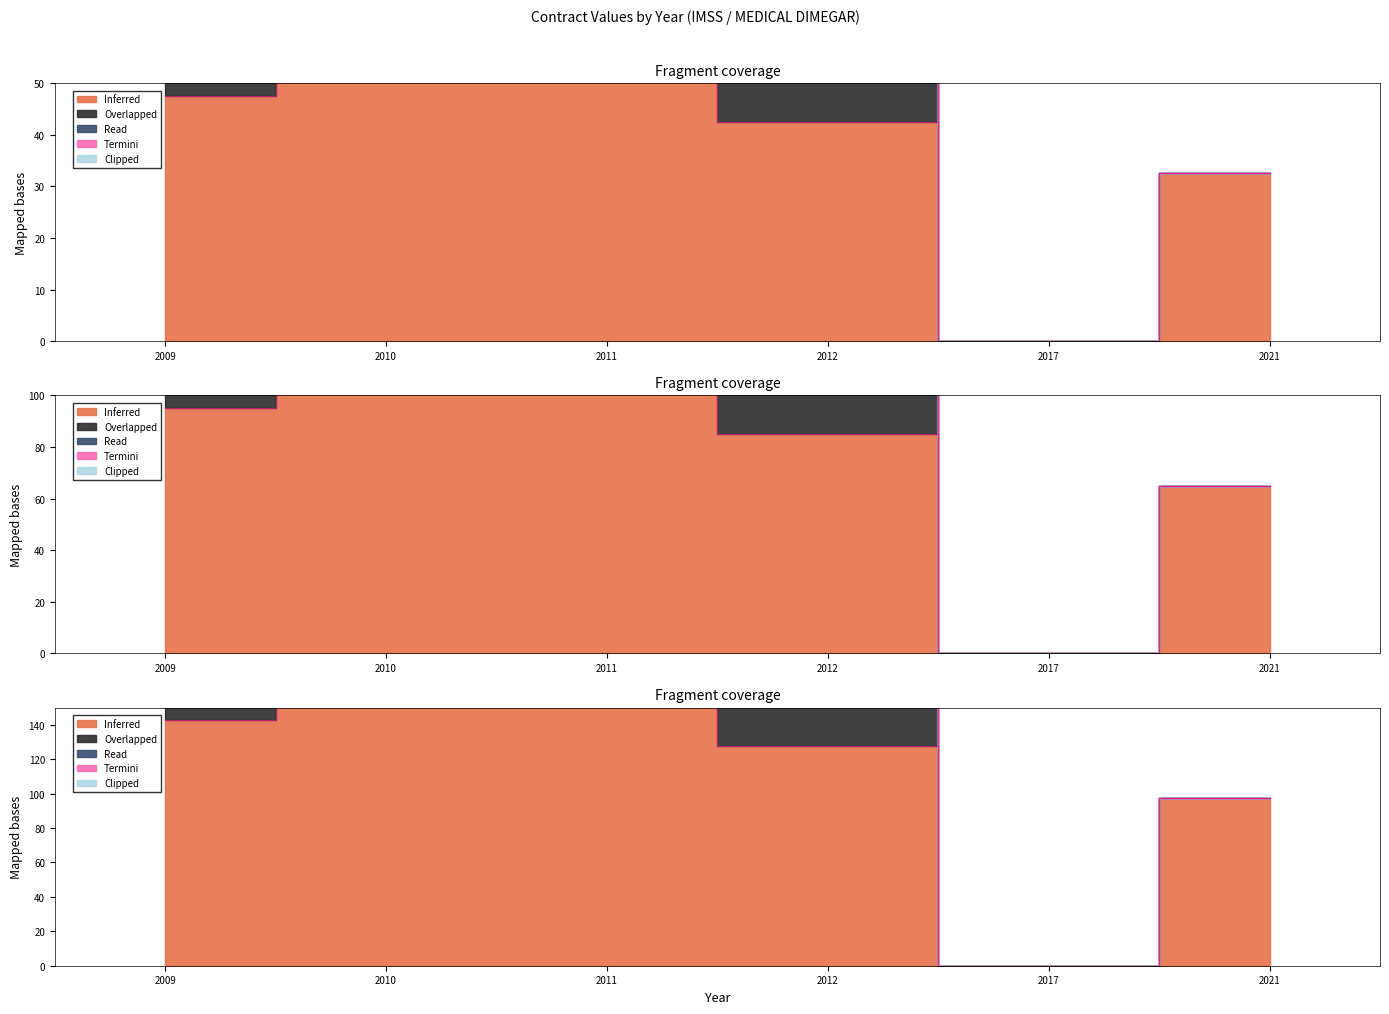

Between 2021 and 2010, which is larger?

2010